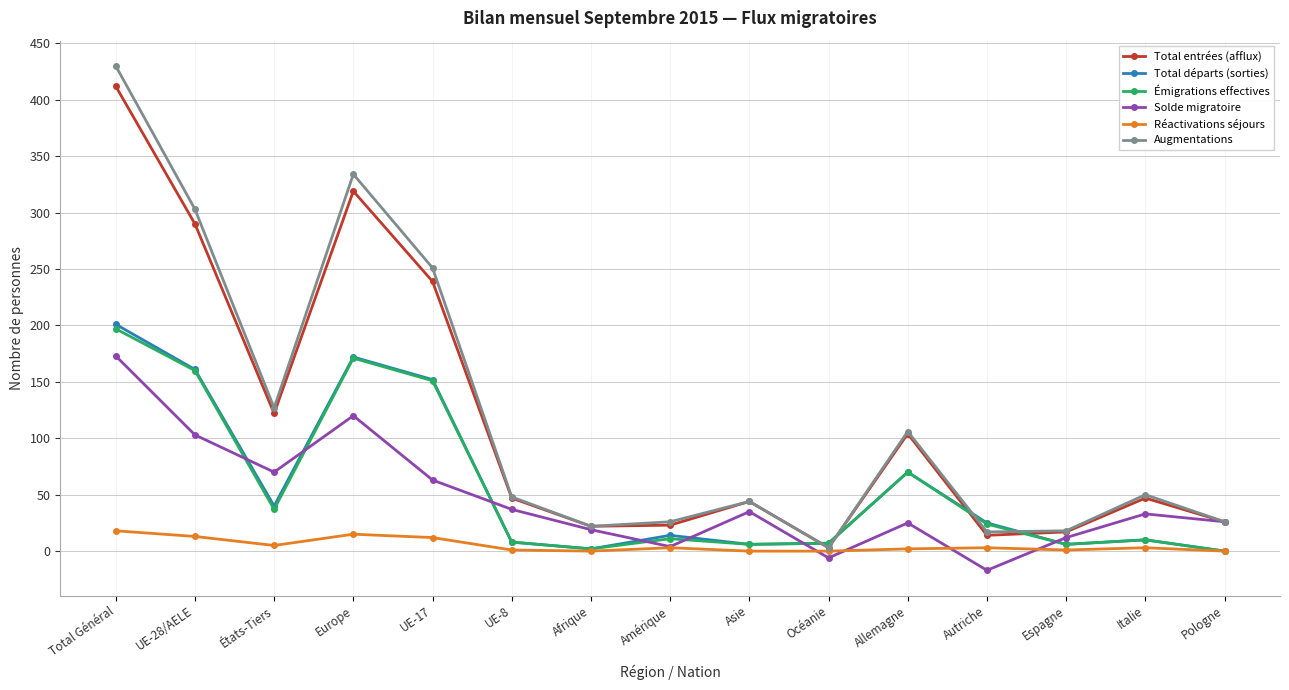

In Solde migratoire, how many points are lower than both neighbors (excluding endpoints)?

4